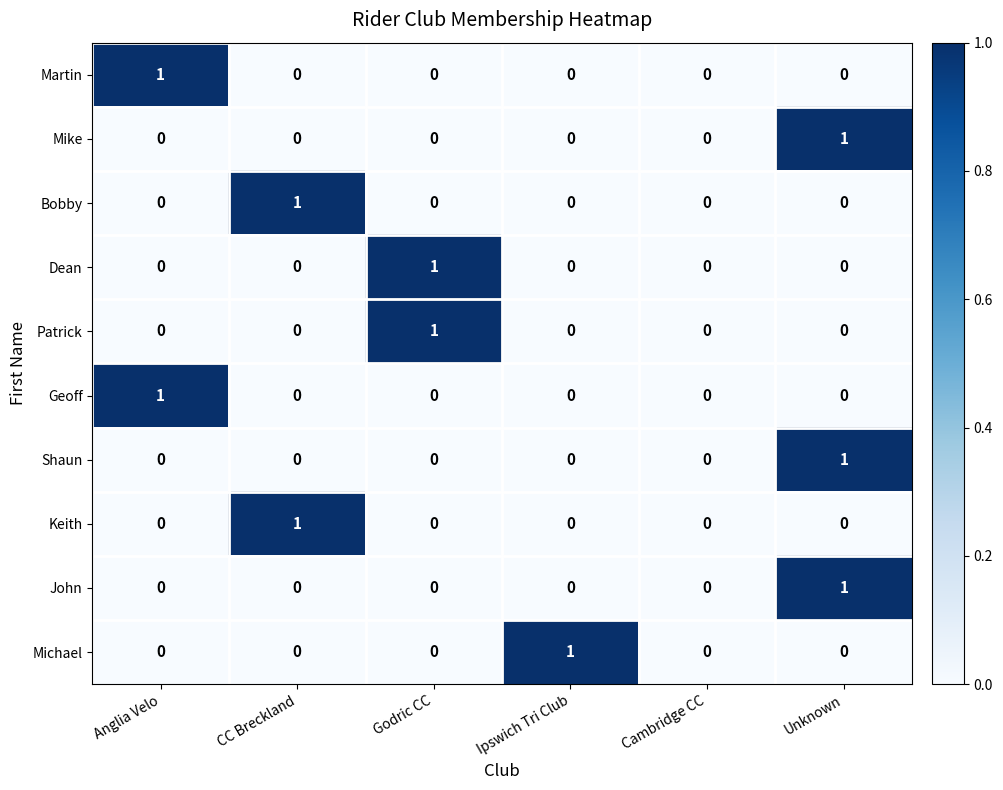

How many Patrick values are between 0 and 1?

6